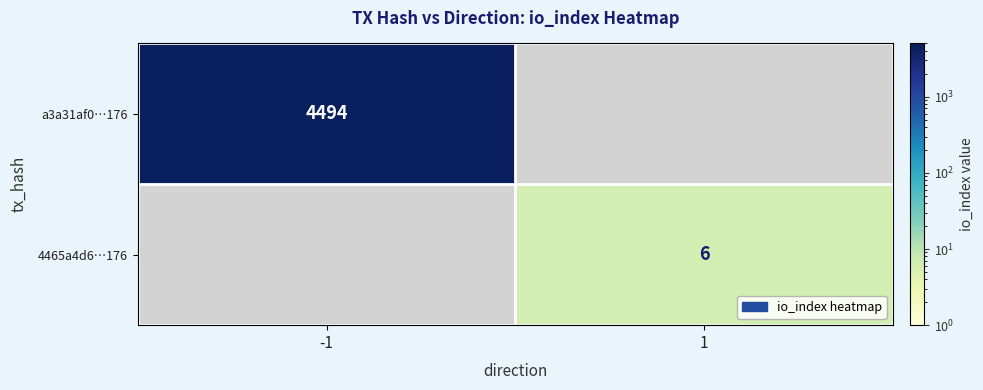

The value of a3a31af0…176 at -1 is 1332. True or false?

False